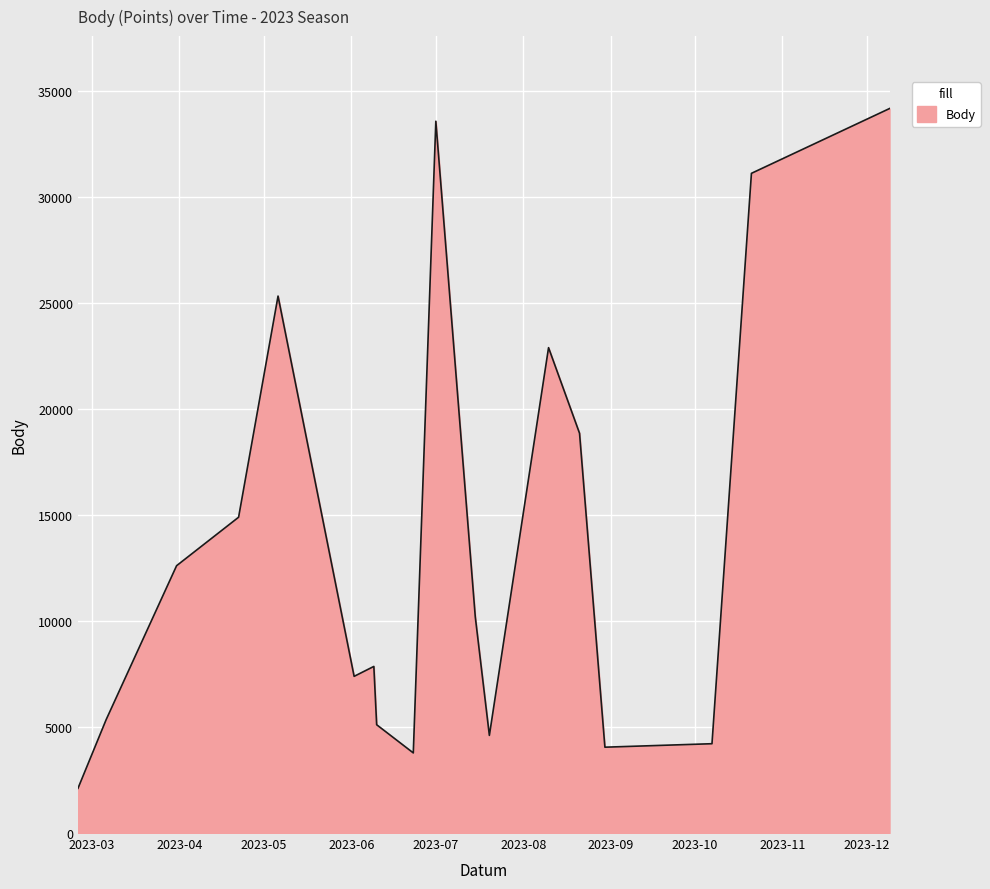

What is the smallest value displayed?

2108